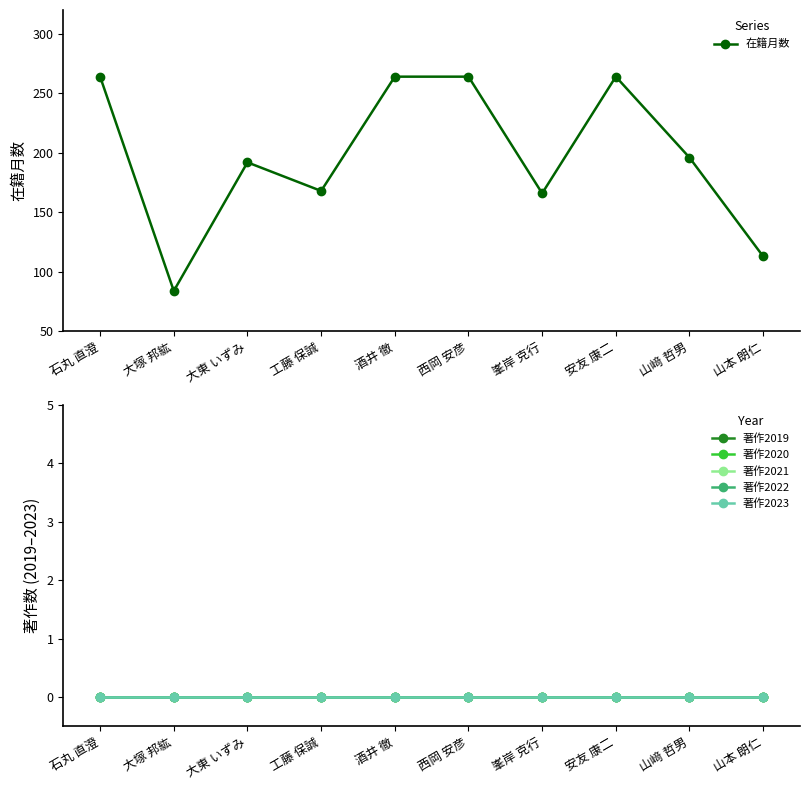

Which series has the largest total across all categories?

在籍月数